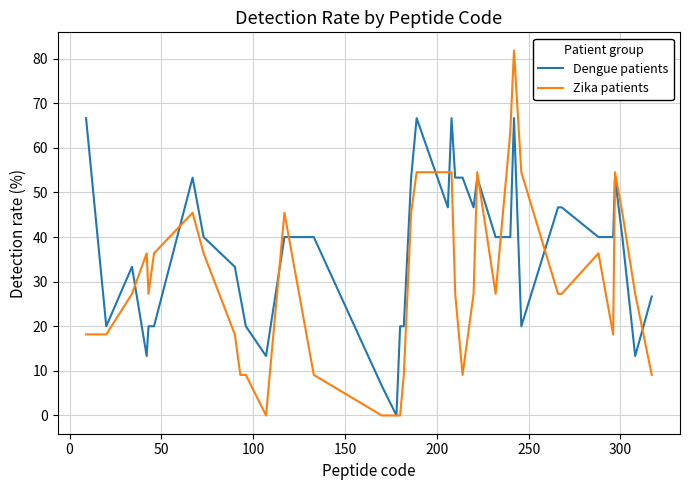

What is the greatest value displayed?

81.8